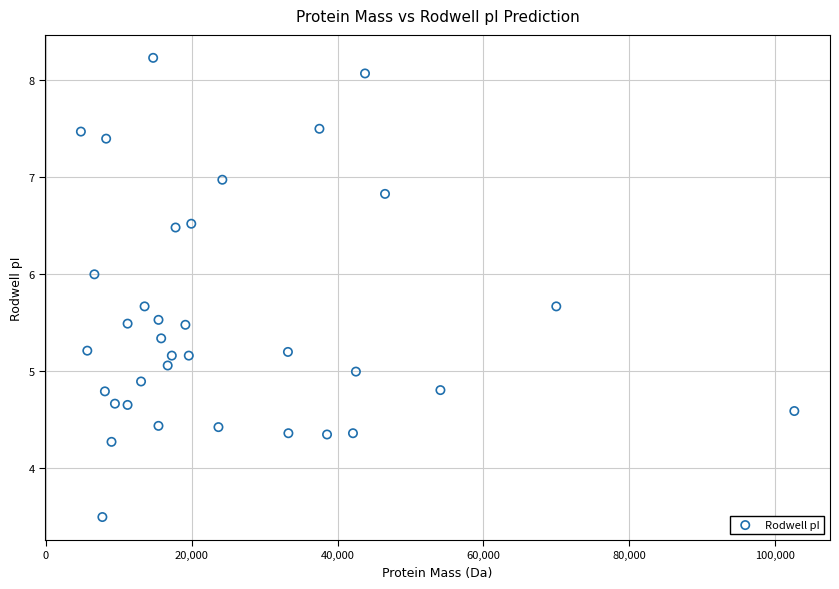

What is the range of Y values (max minus min)?

4.7